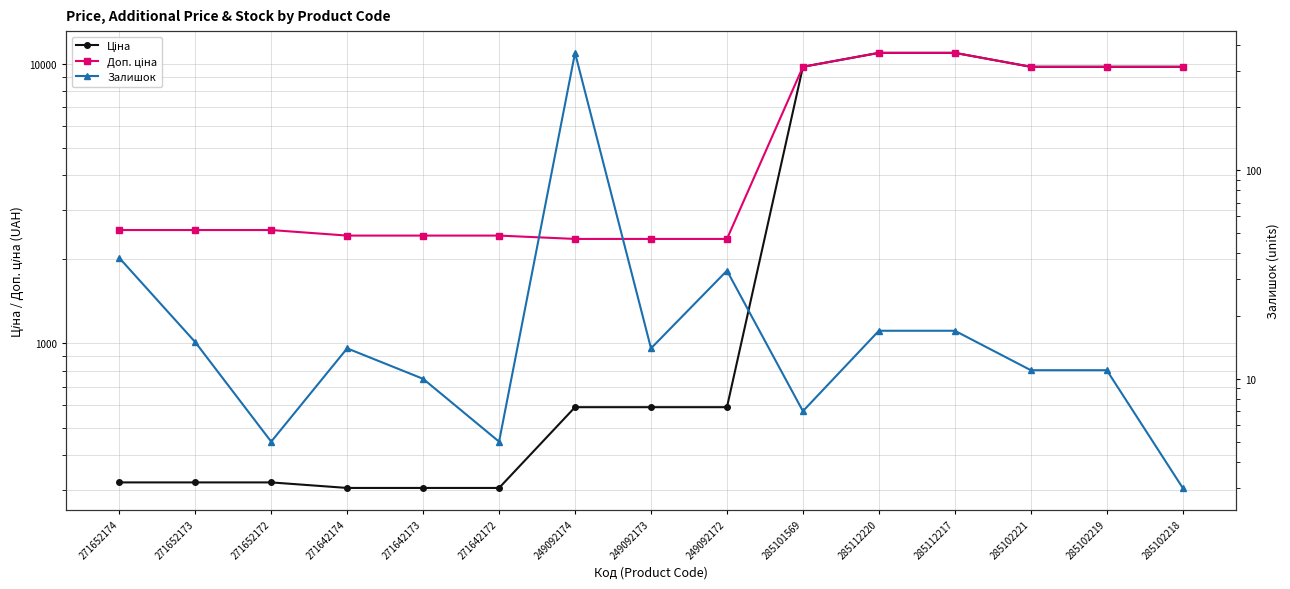

Where does the Доп. ціна series first go above 2546?

271652174